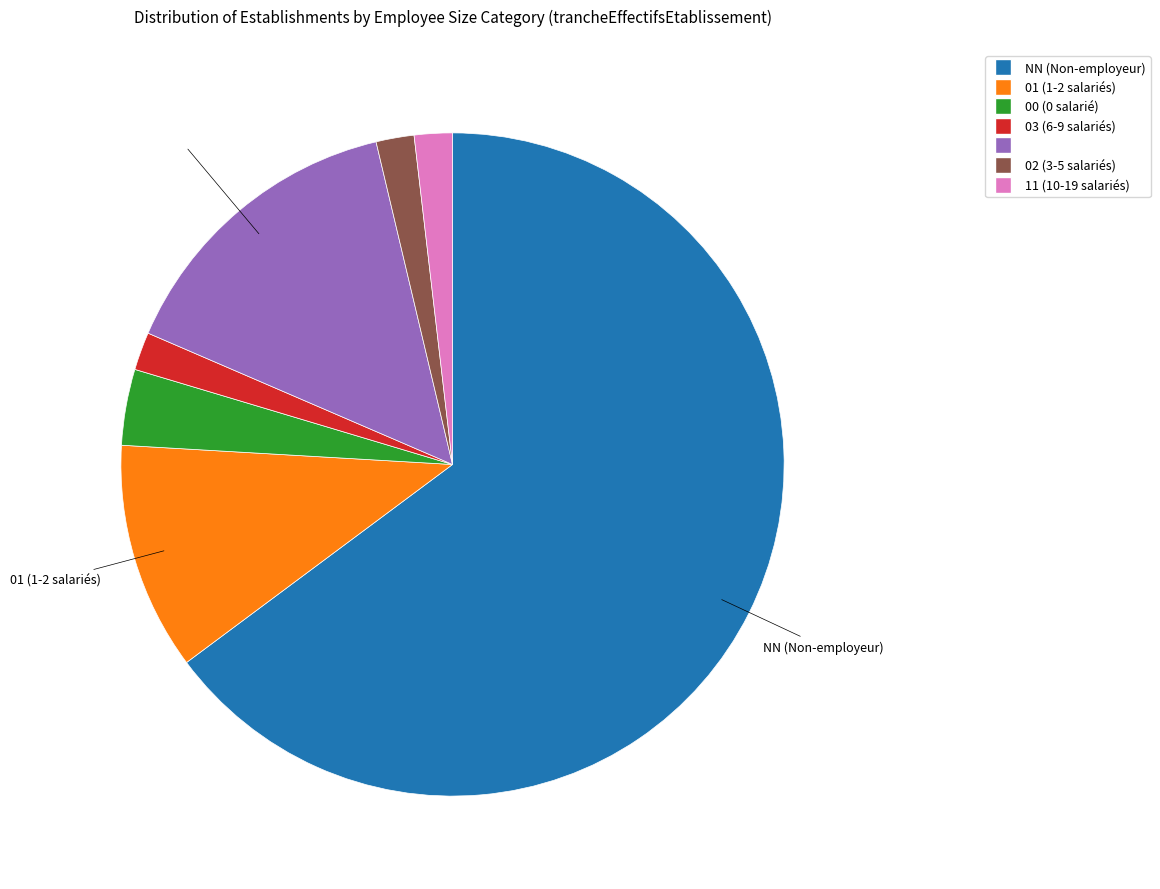

How many slices are in this pie chart?

7